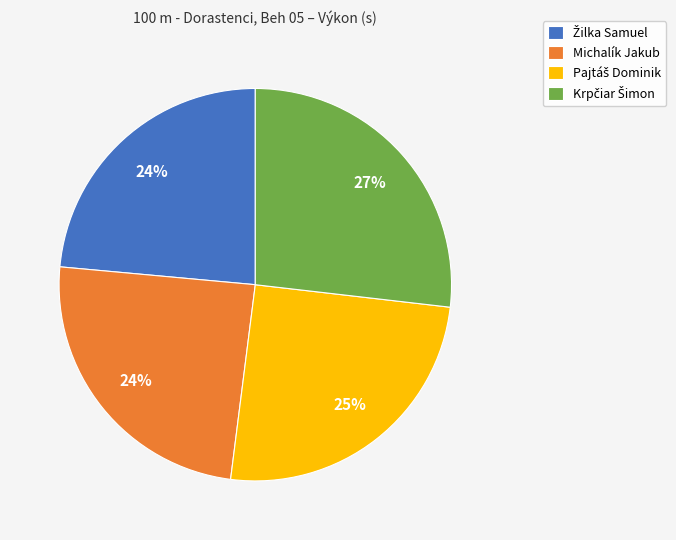

What percentage is the Michalík Jakub slice, to the nearest percent?

24%